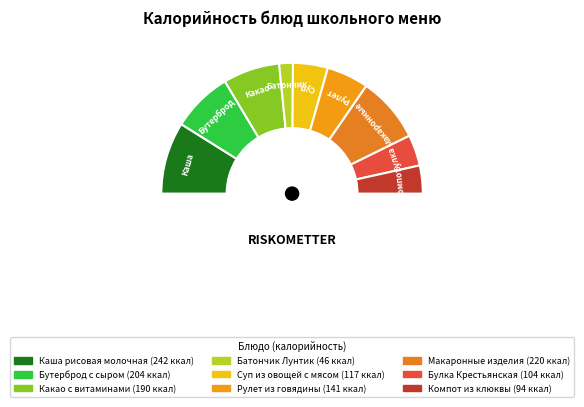

Count the number of slices in the pie.

9